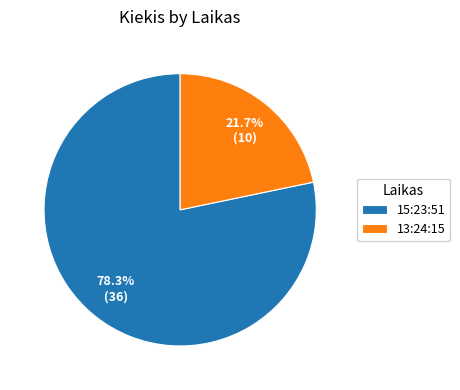

How many slices are in this pie chart?

2